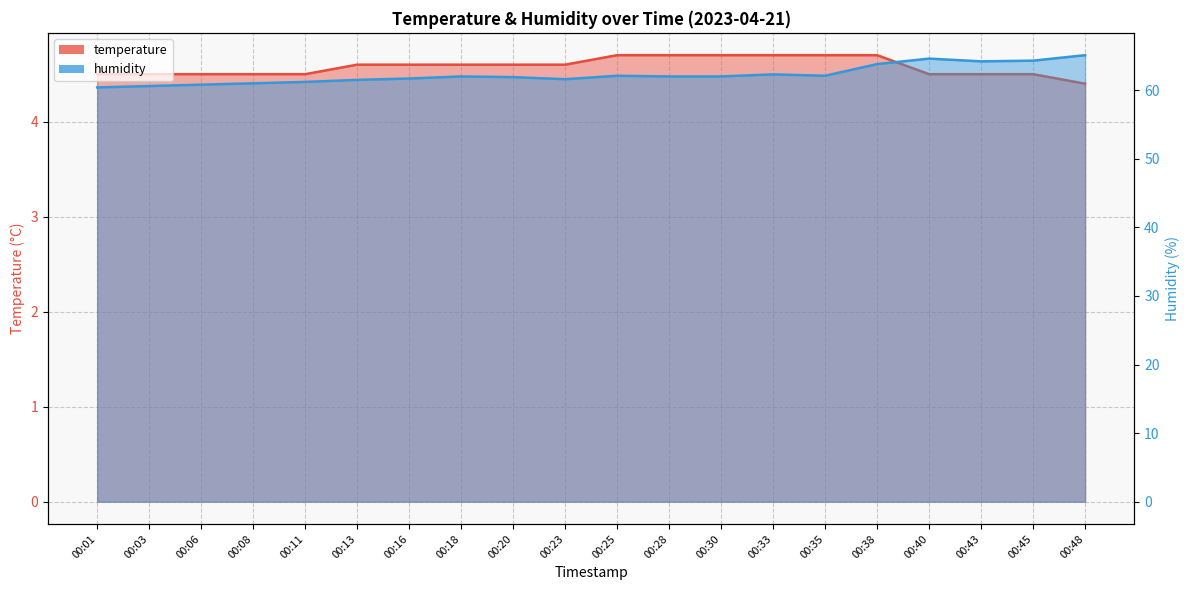

Is it true that humidity equals 36.4 at 00:01?

False